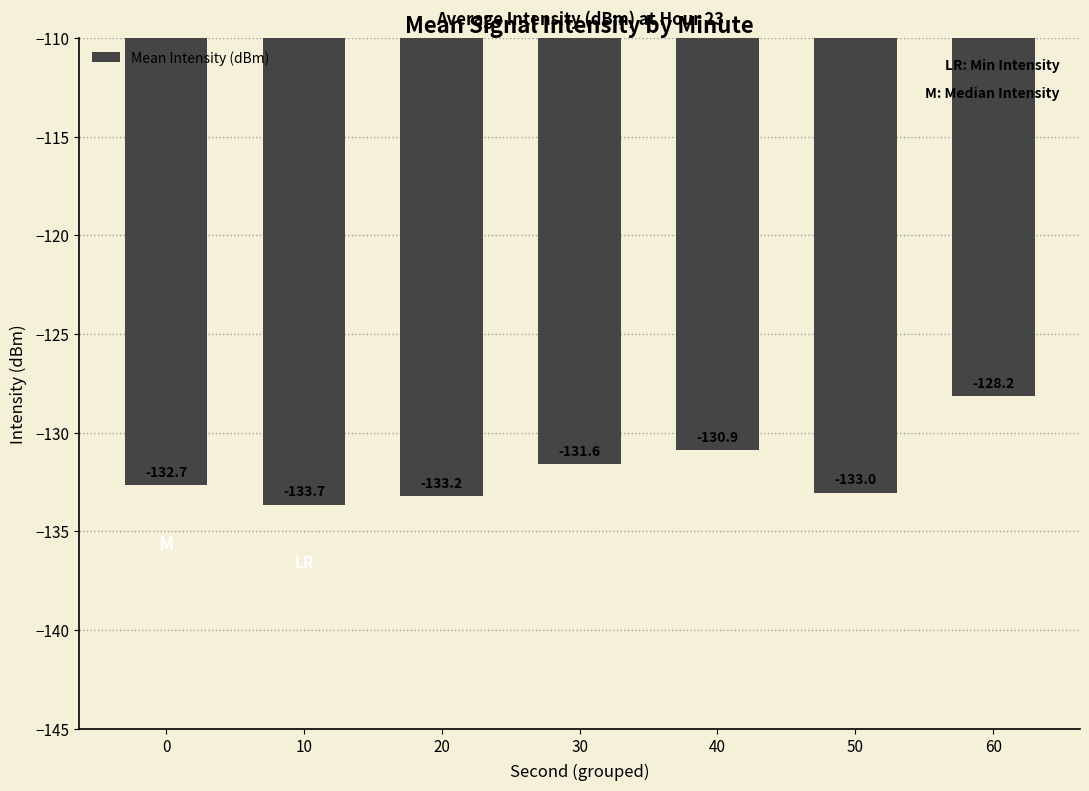

How many values exceed -132?

3